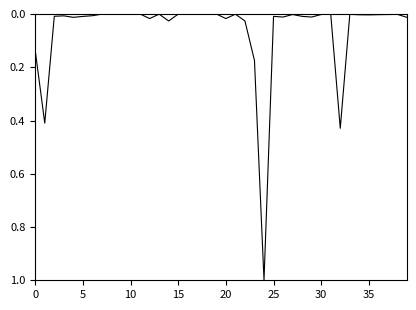

Count the number of categories in the chart.

40